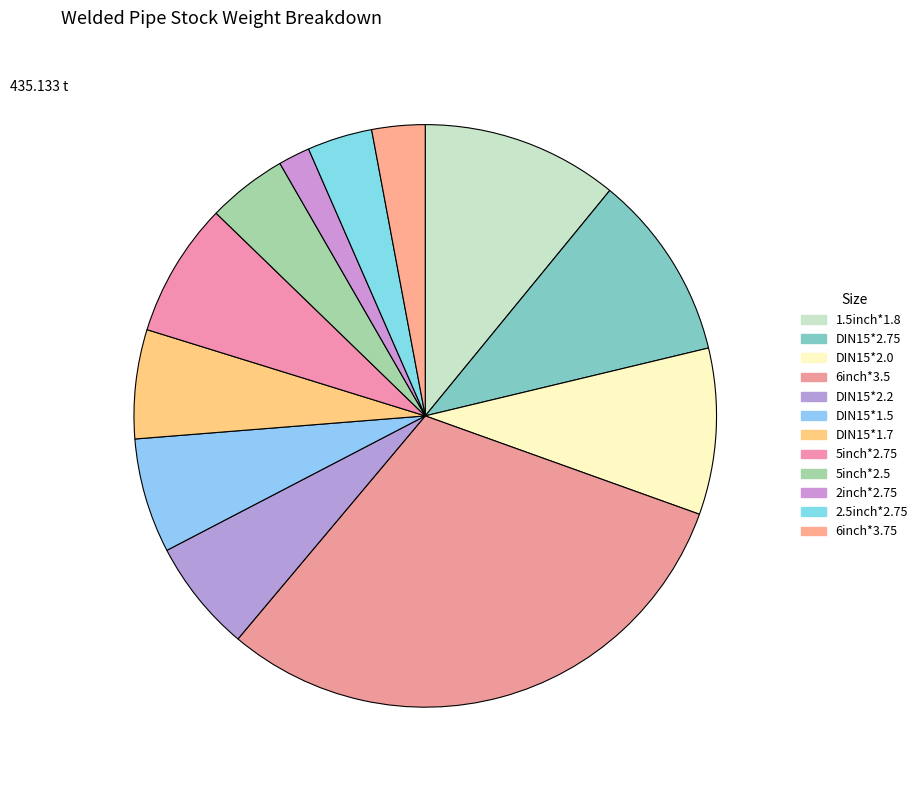

To the nearest percent, what percentage of the pie is DIN15*2.75?

10%